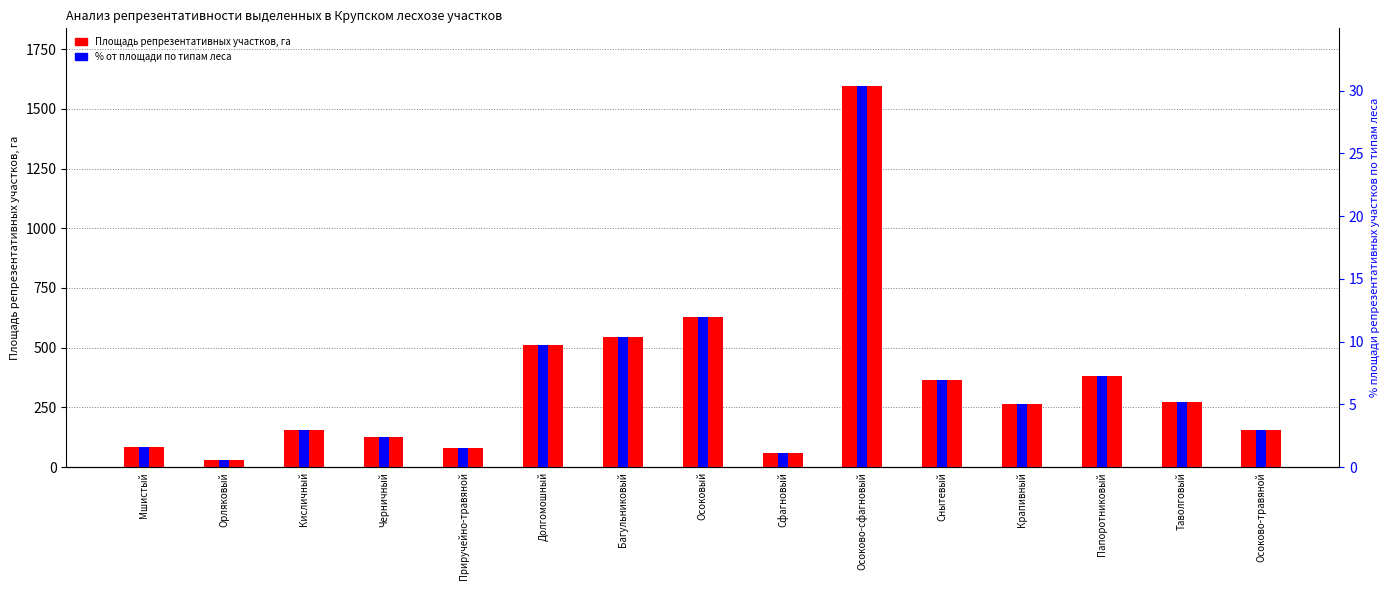

At Долгомошный, list the series in order from largest to smallest.

Площадь репрезентативных участков, га, % от площади по типам леса